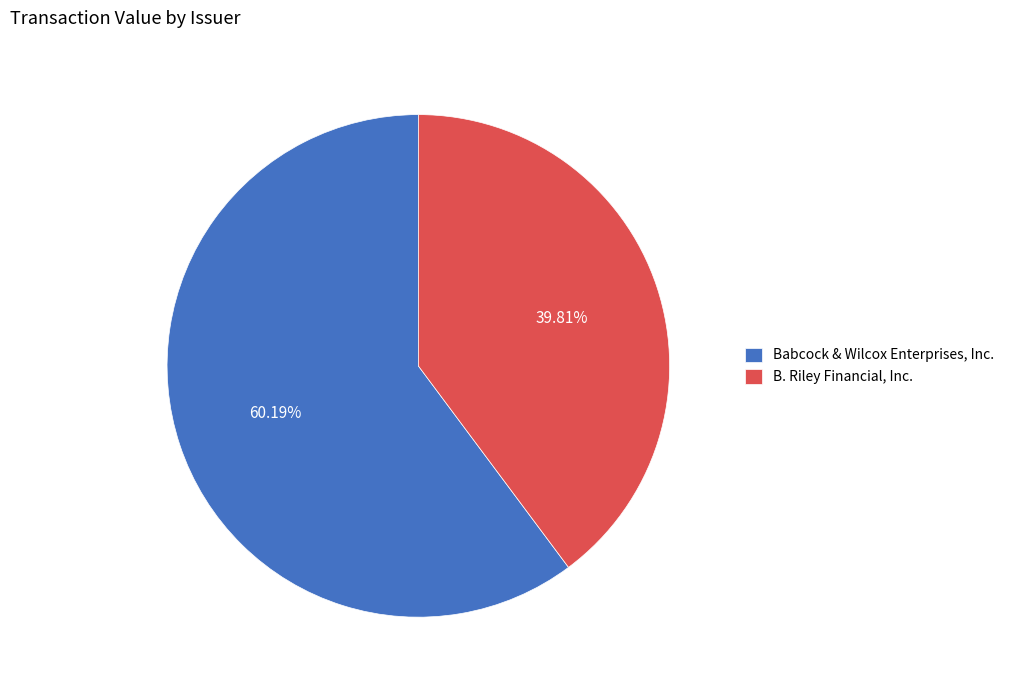

Is B. Riley Financial, Inc. the majority of the pie?

No